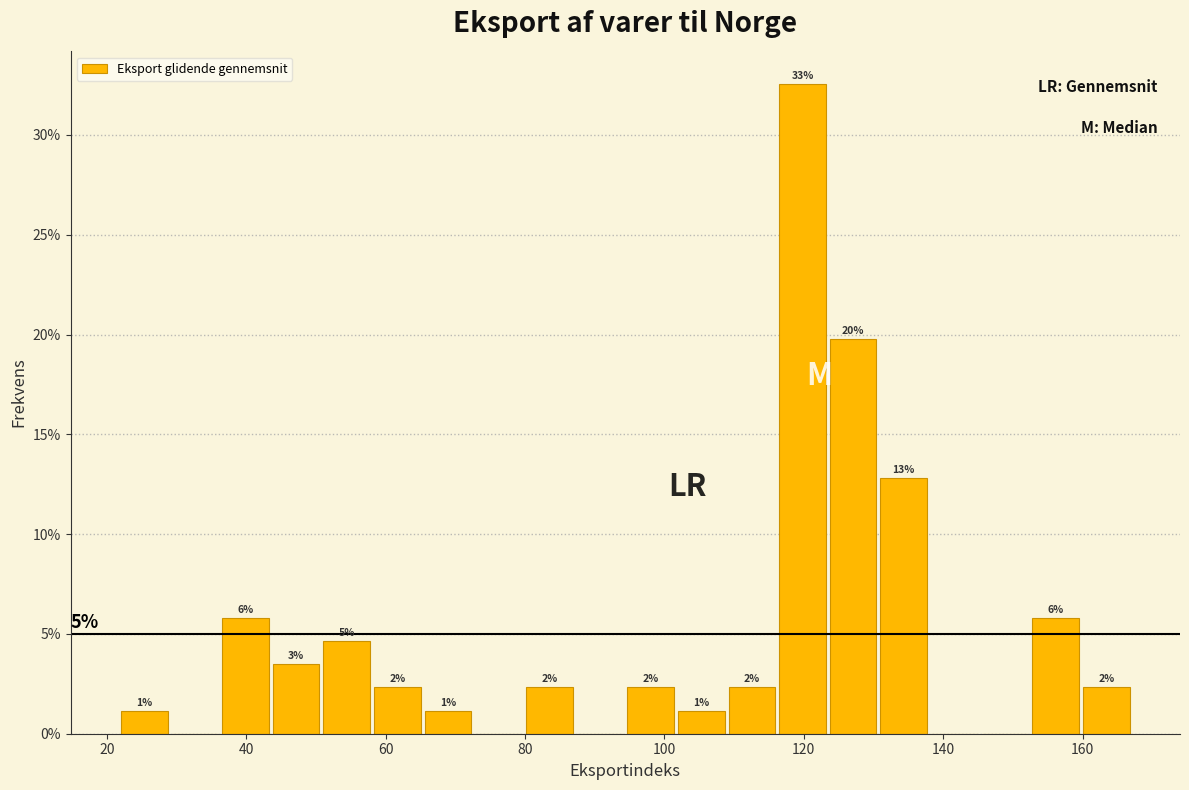

Read against the x-axis, roughly where is the centre of the tallest bar?

120